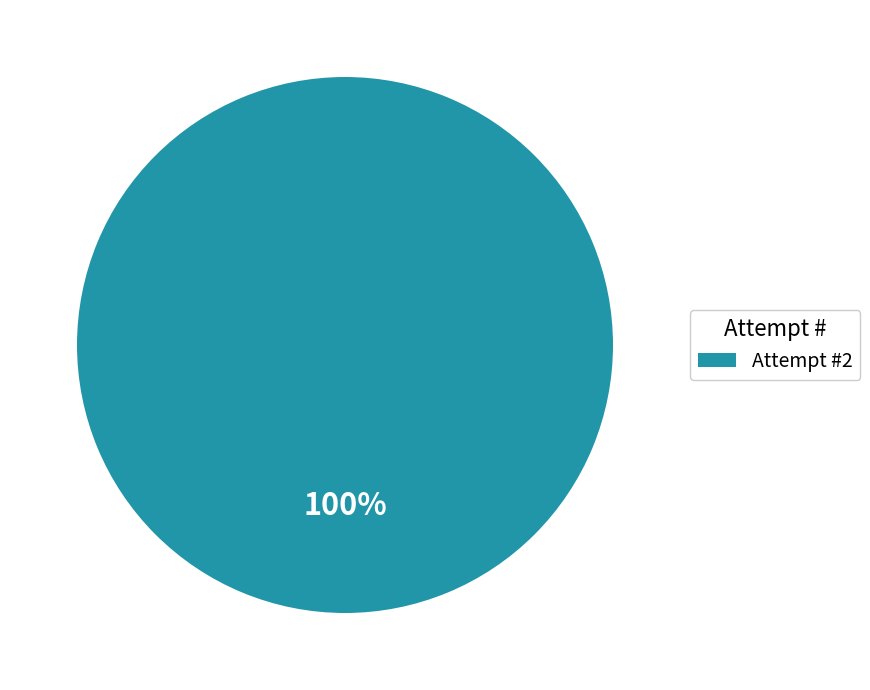

True or false: Attempt #2 accounts for 100% of the total.

True